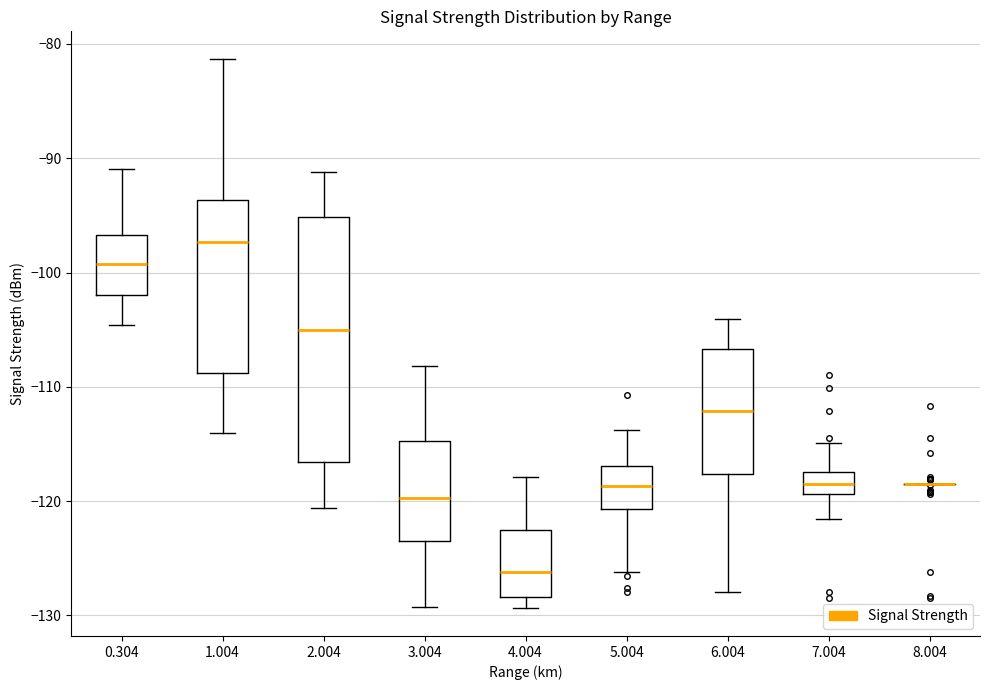

Reading left to right, transcribe this box plot: for each box, give where its median line is, the range the box spans, and where its two whiskers end, as read against the y-axis. The values are not printed on the chart, so give them approximately, as read against the axis.

0.304: median -99, box -102 to -97, whiskers -105 to -91
1.004: median -97, box -109 to -94, whiskers -114 to -81
2.004: median -105, box -117 to -95, whiskers -121 to -91
3.004: median -120, box -124 to -115, whiskers -129 to -108
4.004: median -126, box -128 to -122, whiskers -129 to -118
5.004: median -119, box -121 to -117, whiskers -126 to -114
6.004: median -112, box -118 to -107, whiskers -128 to -104
7.004: median -118, box -119 to -117, whiskers -122 to -115
8.004: box collapsed to a line at -118, whiskers -119 to -118